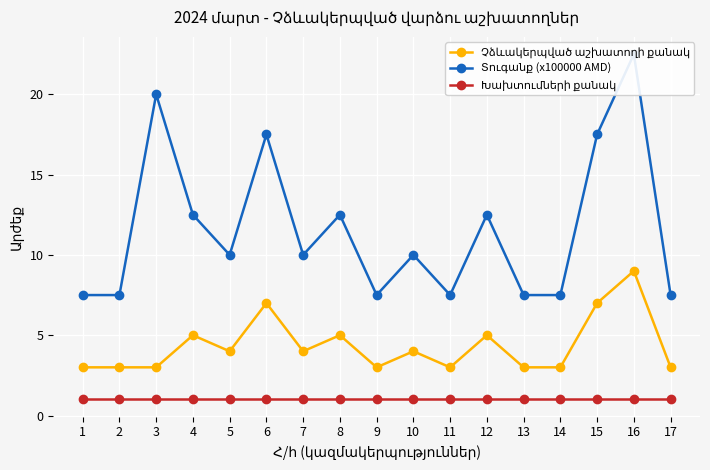

Which has a higher value, 8 or 7?

8